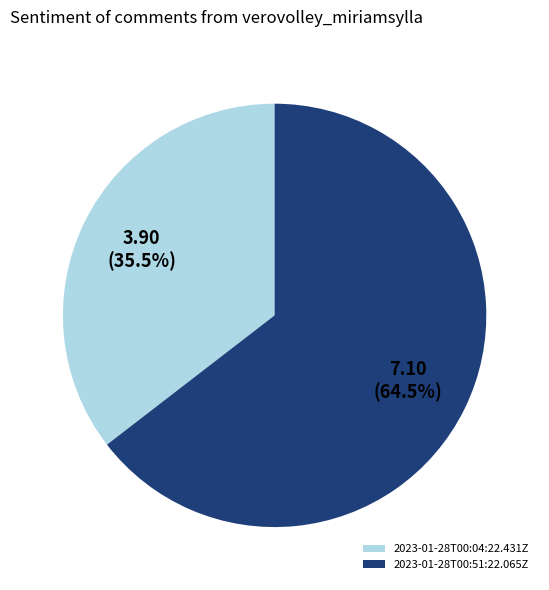

Which slice represents more than half of the pie?

2023-01-28T00:51:22.065Z